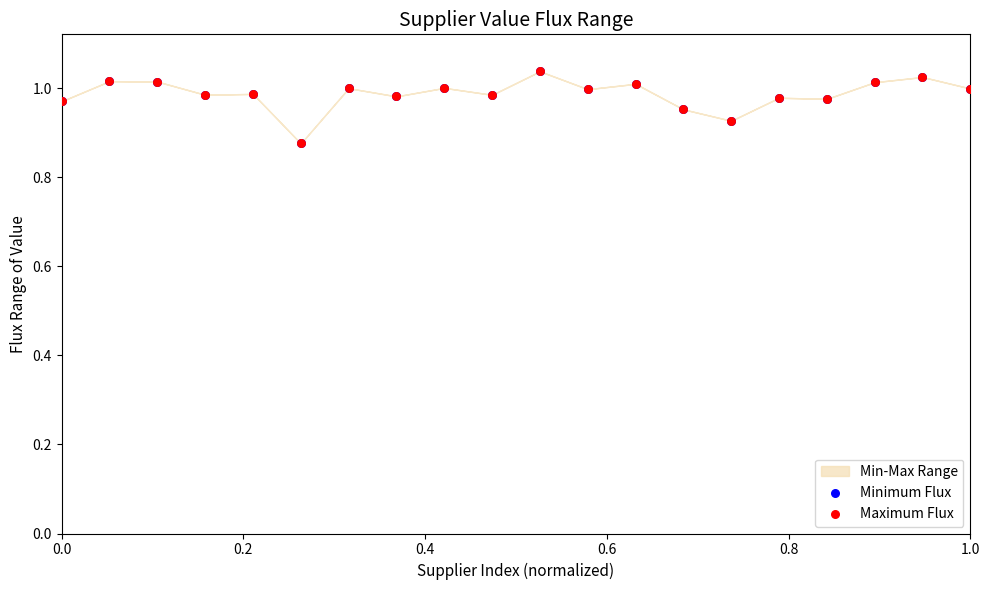

Which series contains the lowest Y value?

Minimum Flux